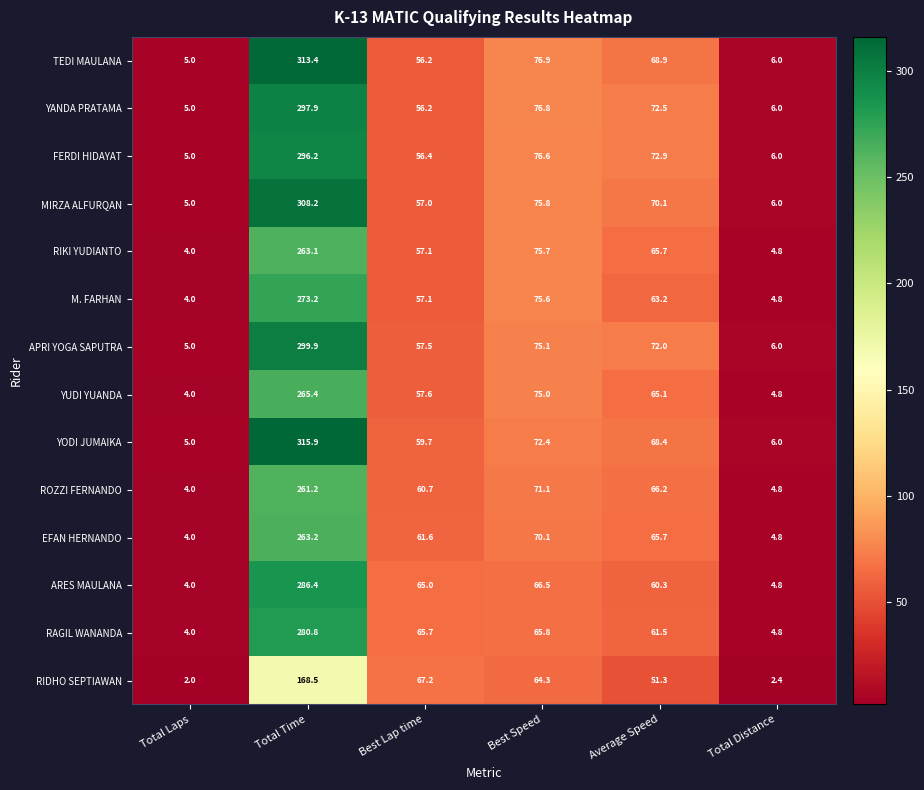

Which series has the largest range (max minus min)?

YODI JUMAIKA